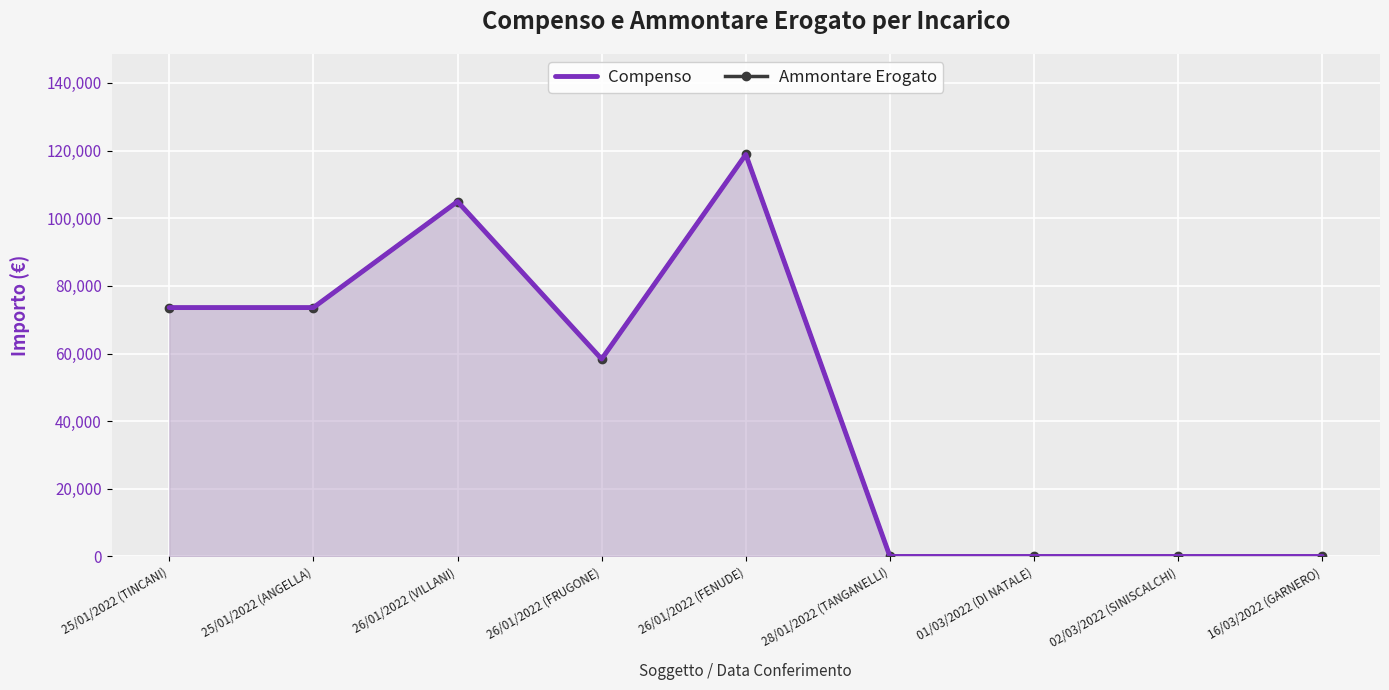

How many lines are shown in the chart?

2